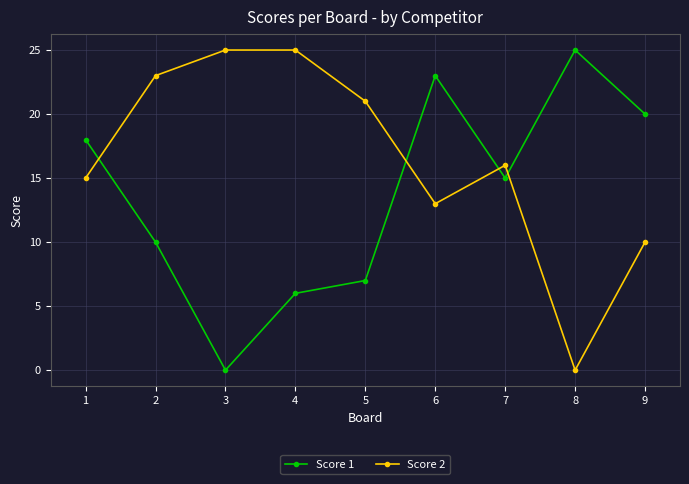

What is the maximum value for Score 1?

25